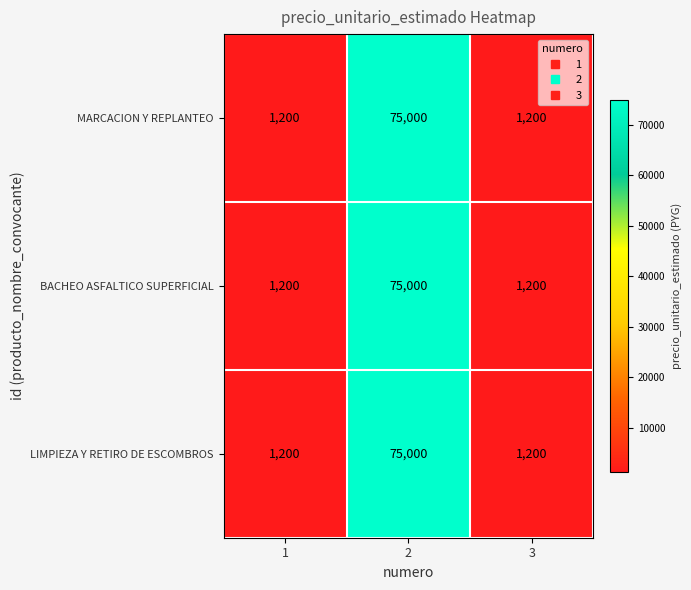

What is the approximate value of LIMPIEZA Y RETIRO DE ESCOMBROS at 3?

1200